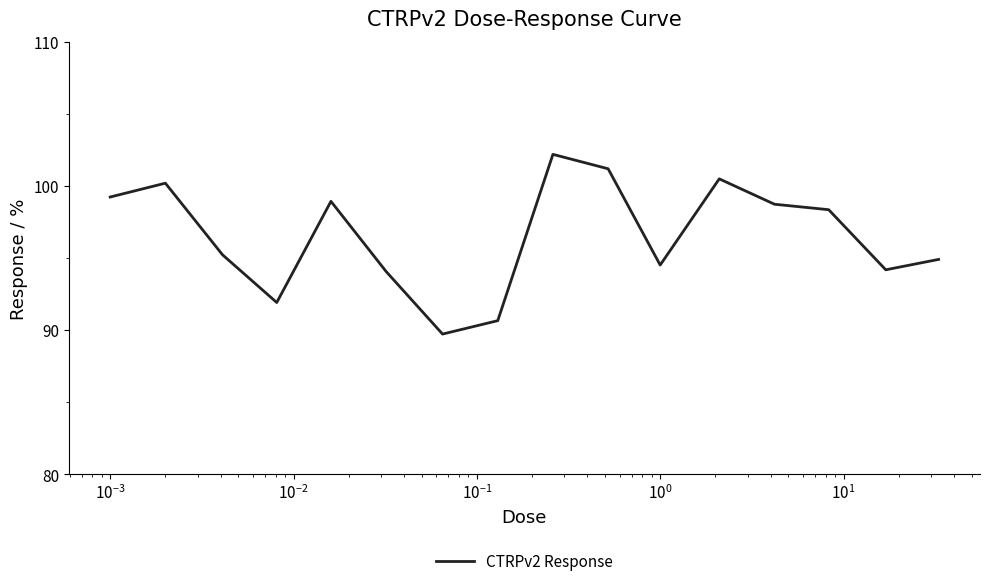

What is the difference between the maximum and minimum values?

12.5